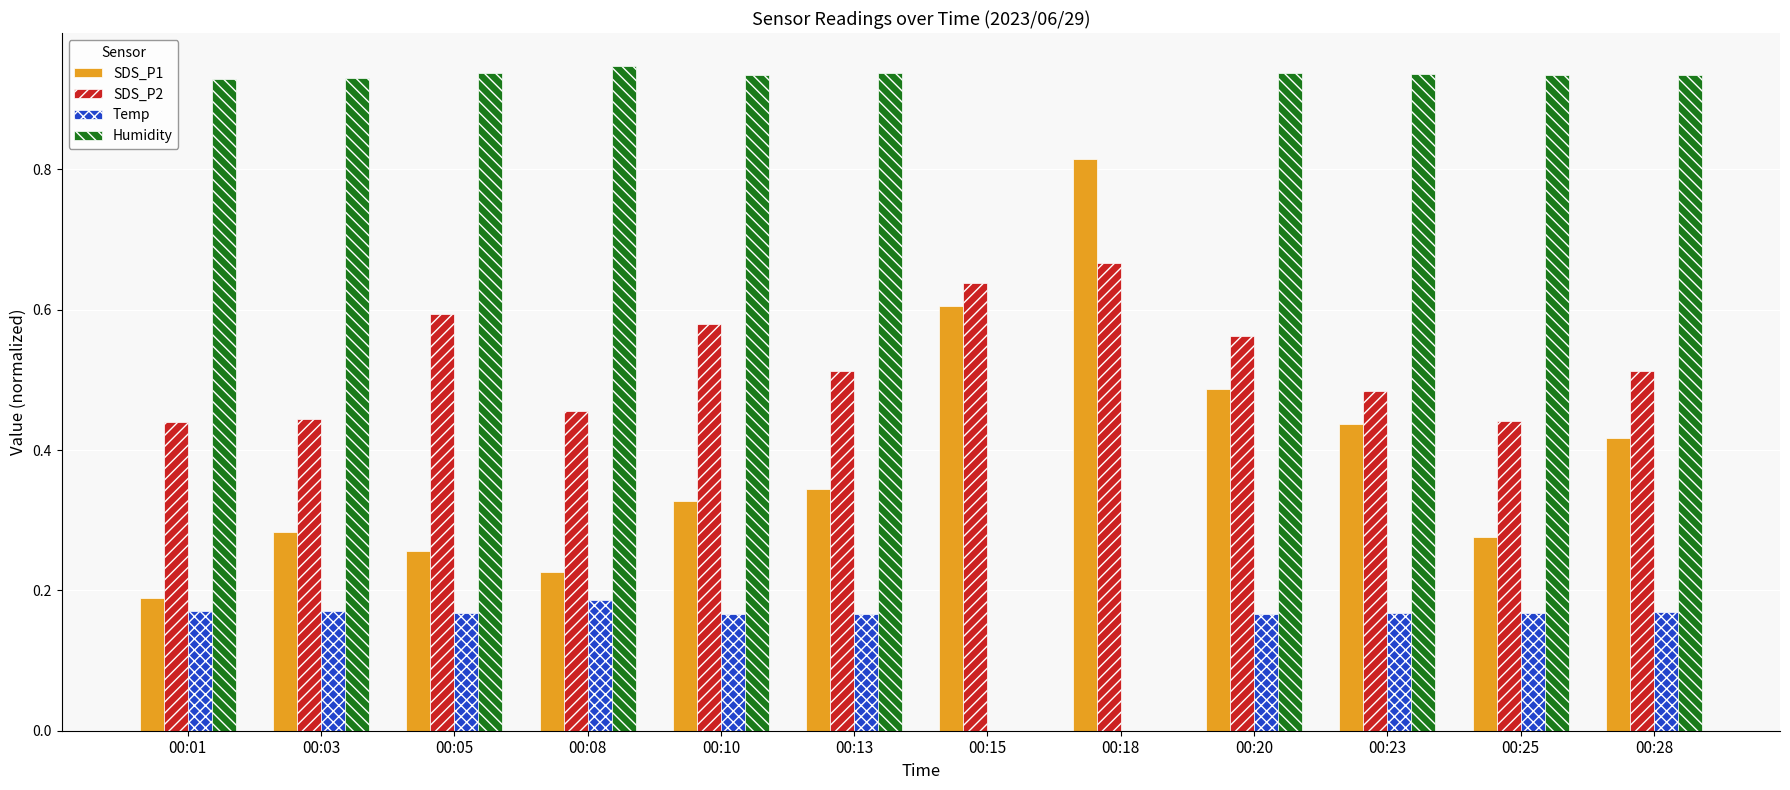

What is the sum of all Humidity values?

9.4